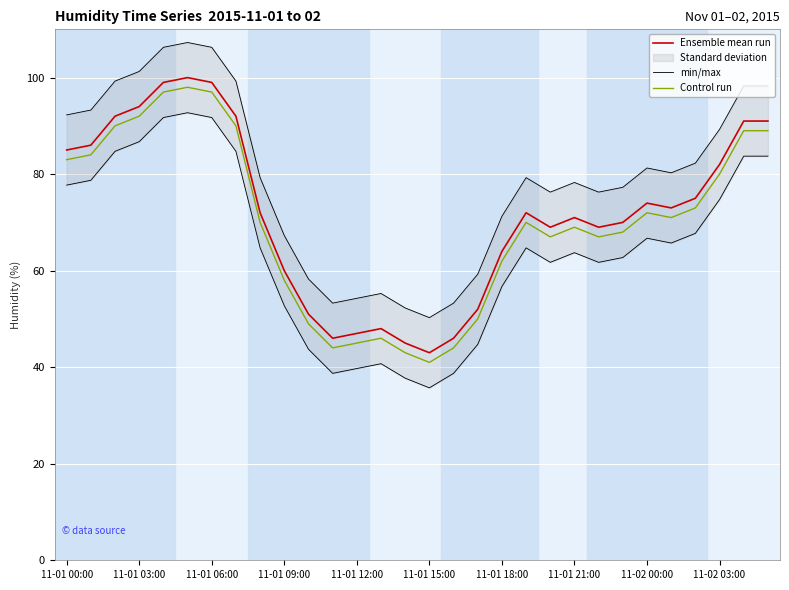

Rank the series by their average value, from highest to lowest.

min/max, Ensemble mean run, Control run